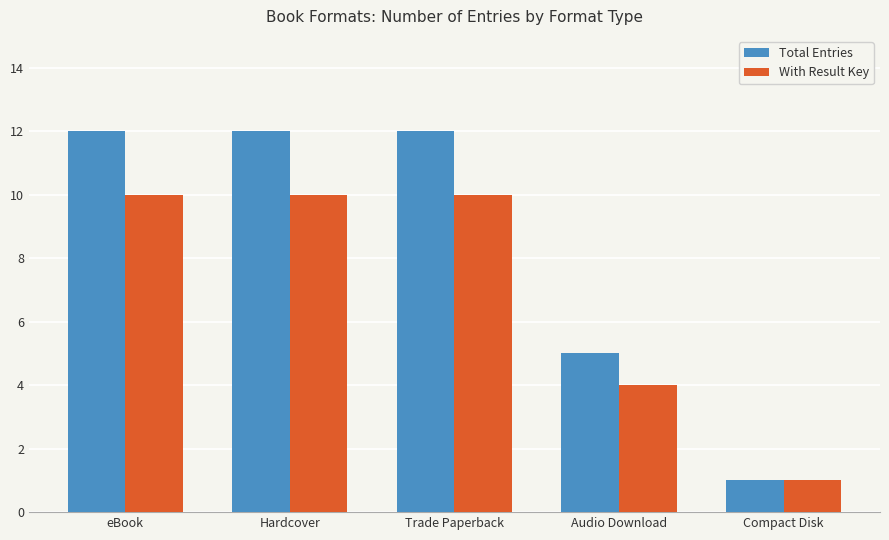

What are all the series names shown in the legend?

Total Entries, With Result Key